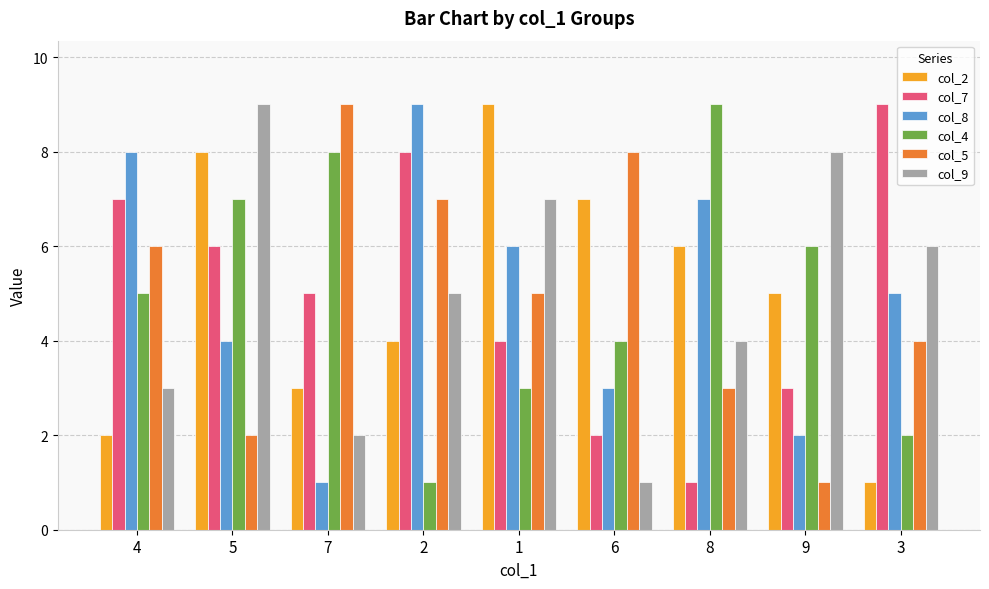

Rank the series at 2 from lowest to highest value.

col_4, col_2, col_9, col_5, col_7, col_8